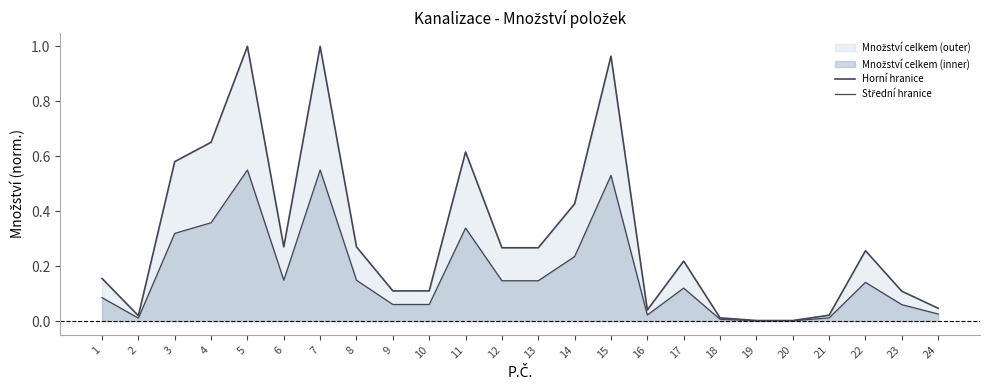

Where is the first local maximum for Horní hranice?

5